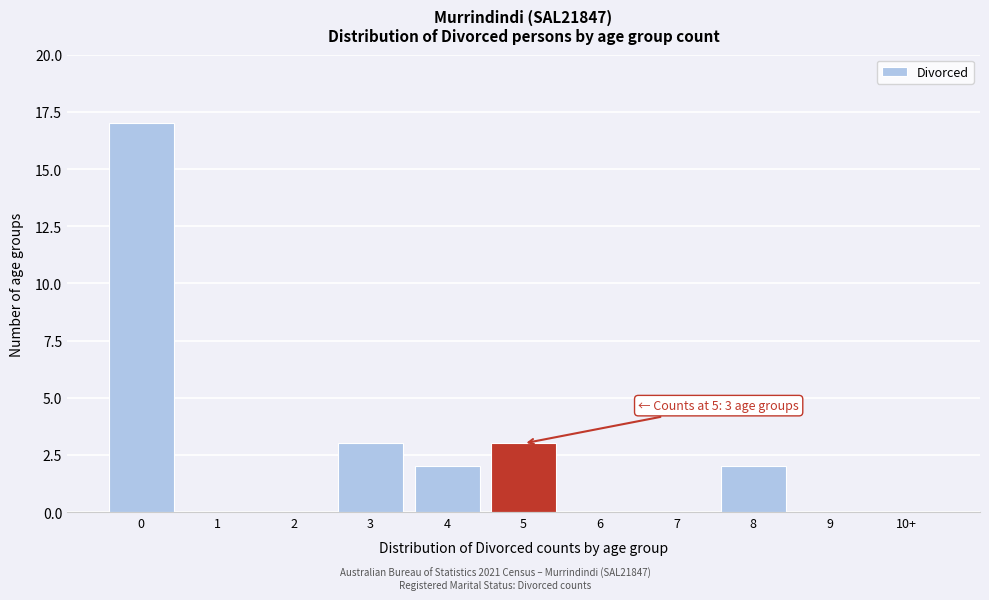

Reading left to right, list all the values displayed in this chart.

0=17	1=0	2=0	3=3	4=2	5=3	6=0	7=0	8=2	9=0	10+=0